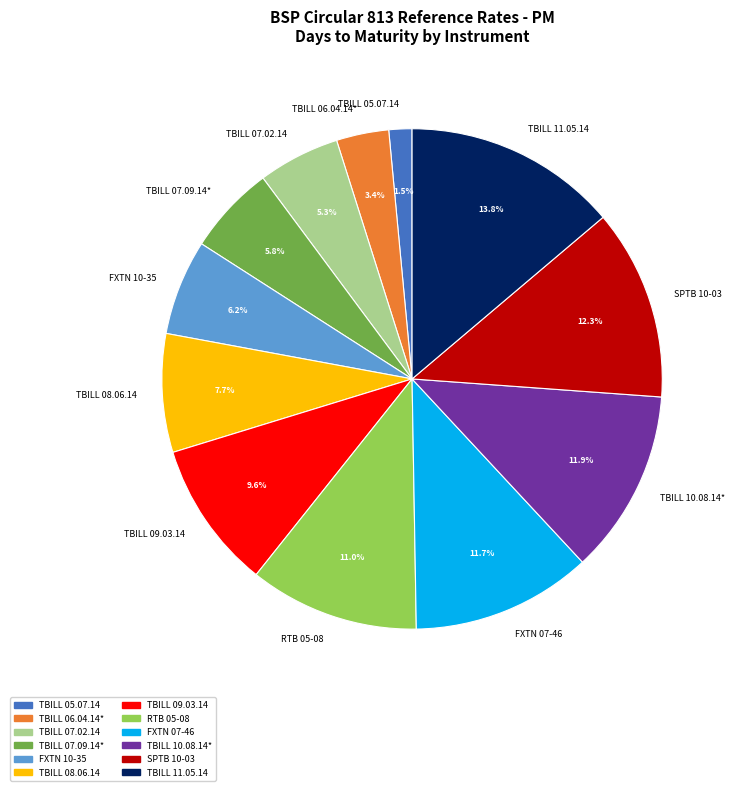

How many slices are in this pie chart?

12